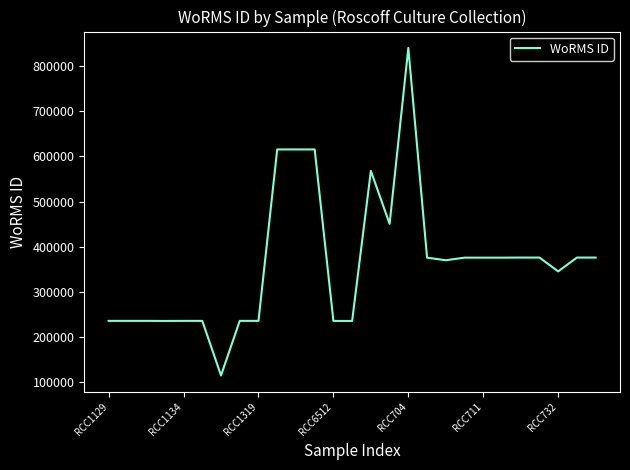

What is the sum of all values?

9902507